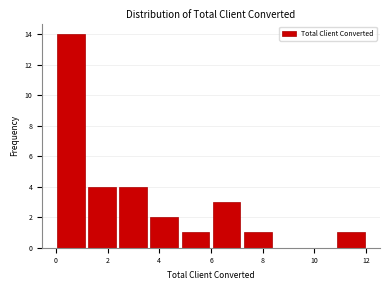

Which range on the x-axis has the tallest bar?

0.0 to 1.2